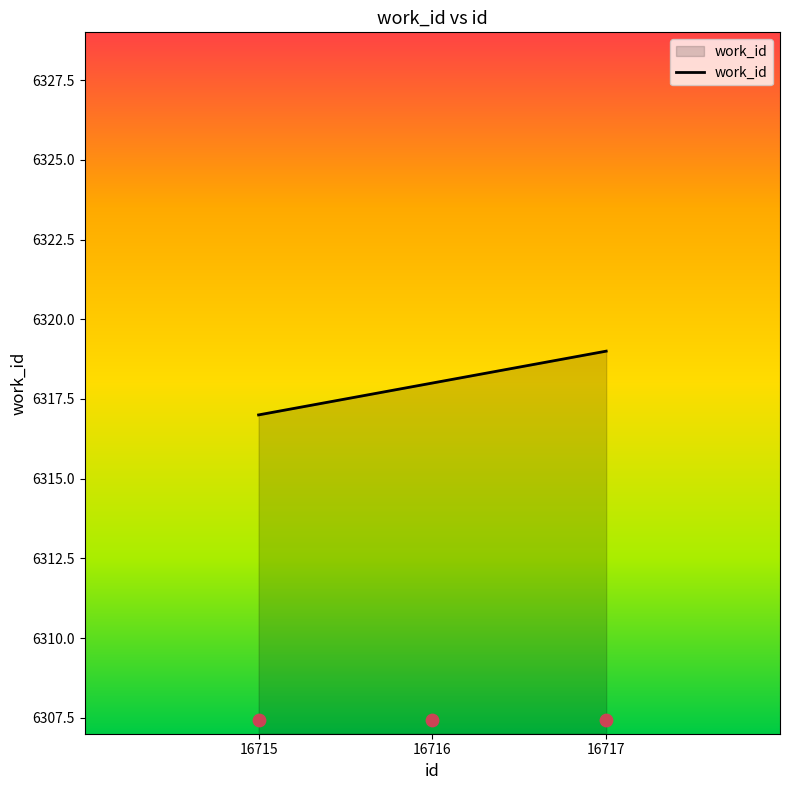

Which has a higher value, 16716 or 16717?

16717